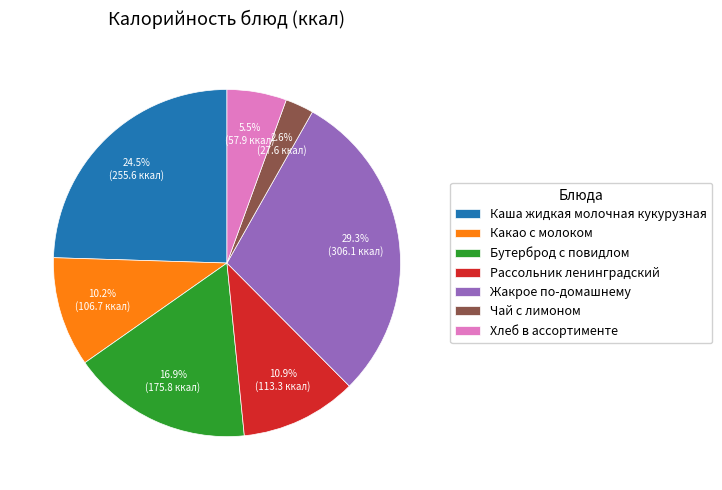

What percentage is NOT represented by Рассольник ленинградский?

89.1%